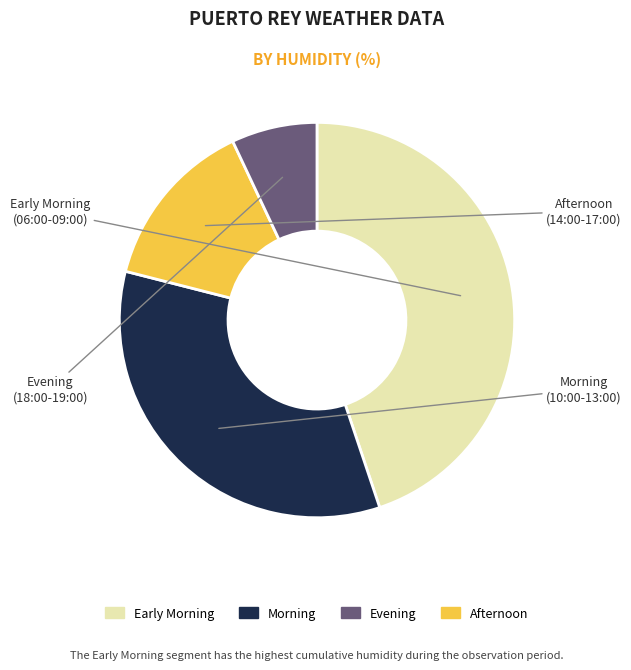

Is there any slice that represents more than half of the pie?

No